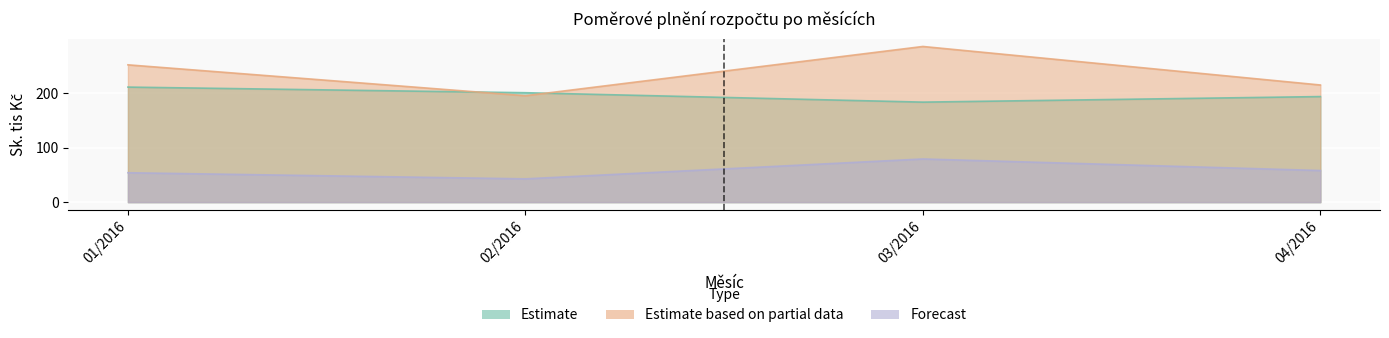

Which series has the largest total across all categories?

Estimate based on partial data